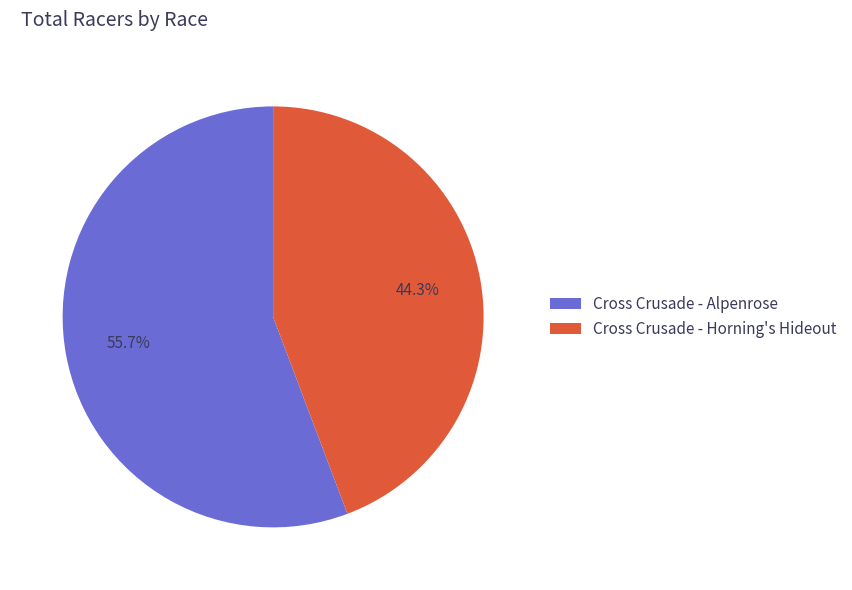

Which category accounts for the majority?

Cross Crusade - Alpenrose